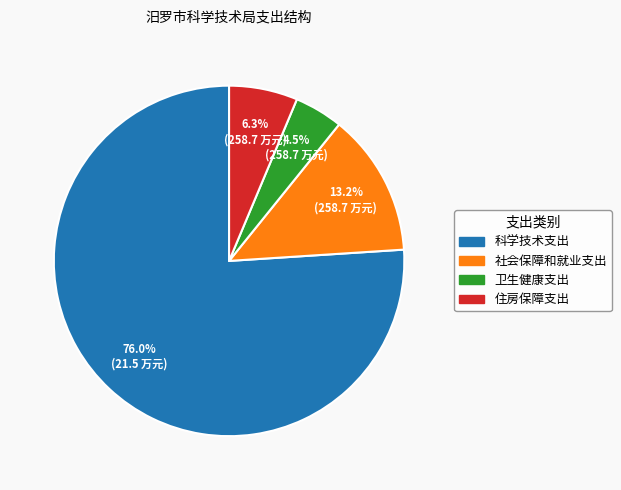

To the nearest percent, what portion does 住房保障支出 represent?

6%